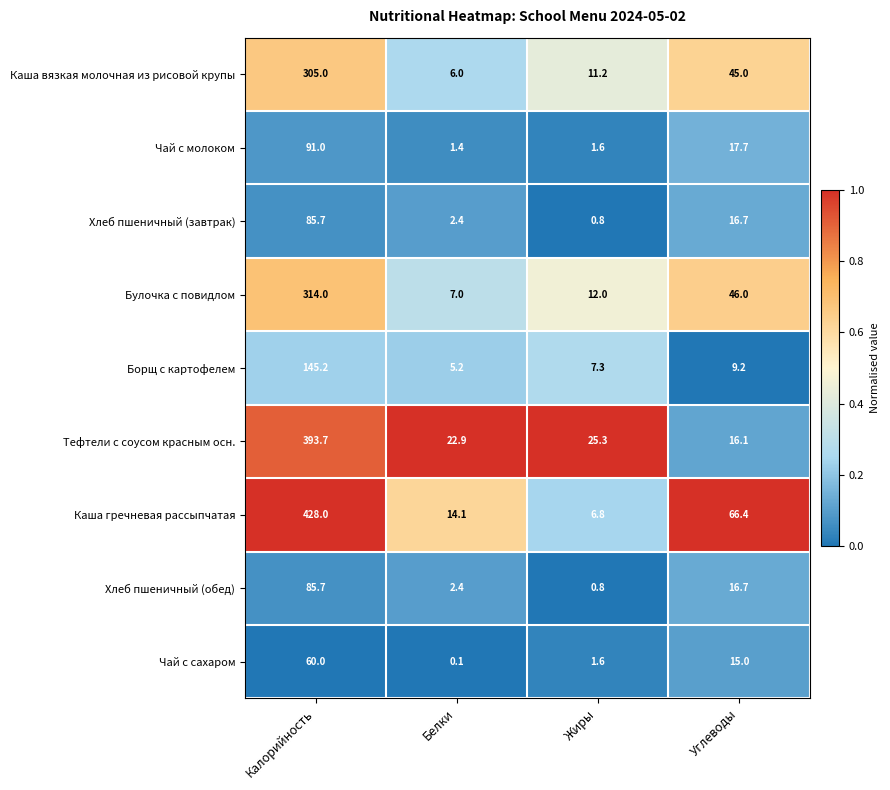

What is the sum of all Каша гречневая рассыпчатая values?

515.3